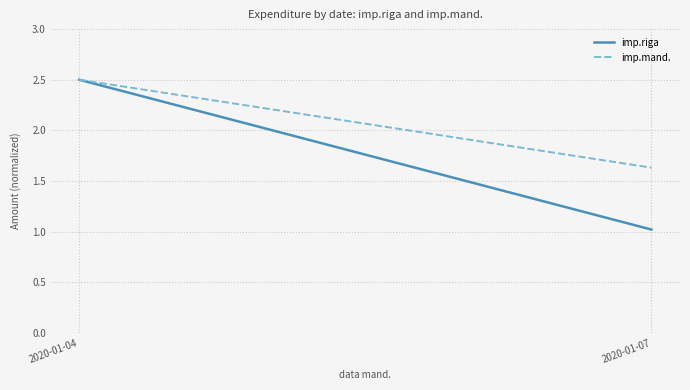

Which series has the largest range (max minus min)?

imp.riga